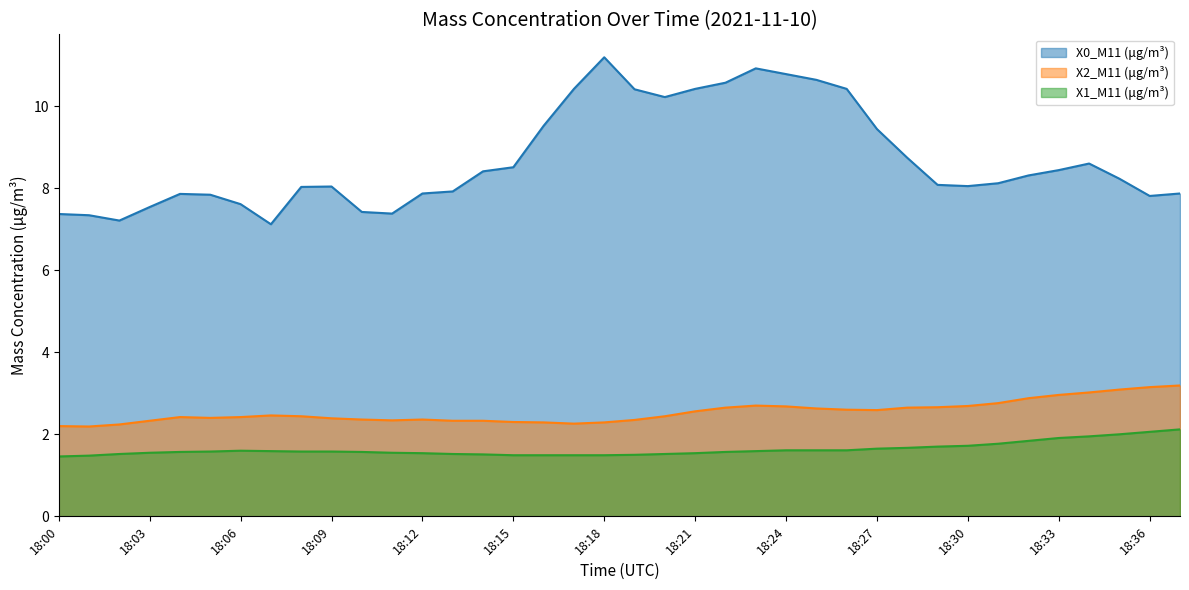

True or false: X2_M11 (μg/m³) and X0_M11 (μg/m³) intersect in this chart.

False